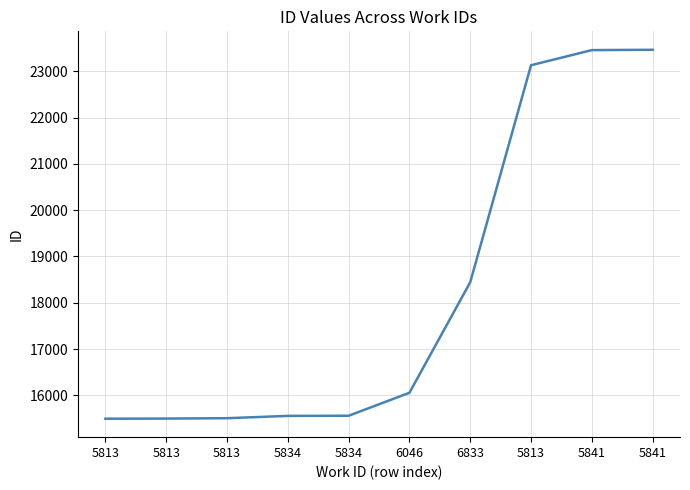

How many lines are shown in the chart?

1